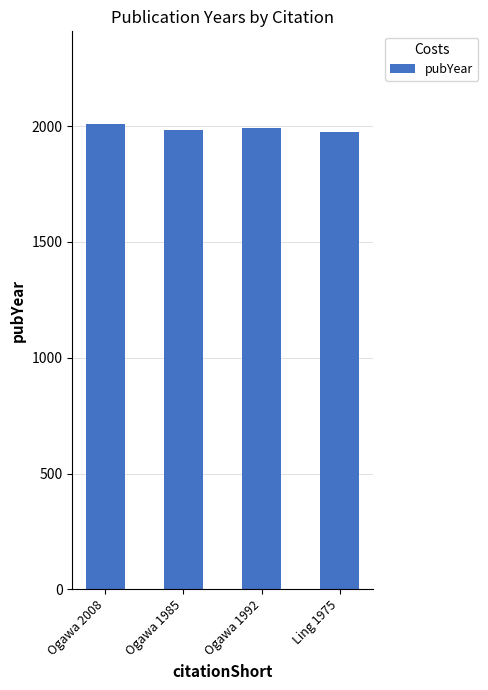

What is the label of the 1st bar from the right?

Ling 1975